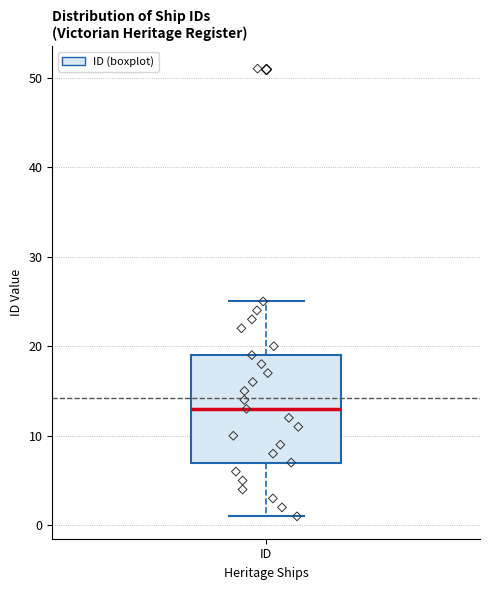

Transcribe this box plot: give where the median line is, the range the box spans, and where the two whiskers end, as read against the y-axis. The values are not printed on the chart, so give them approximately, as read against the axis.

median 13, box 7 to 19, whiskers 1 to 25